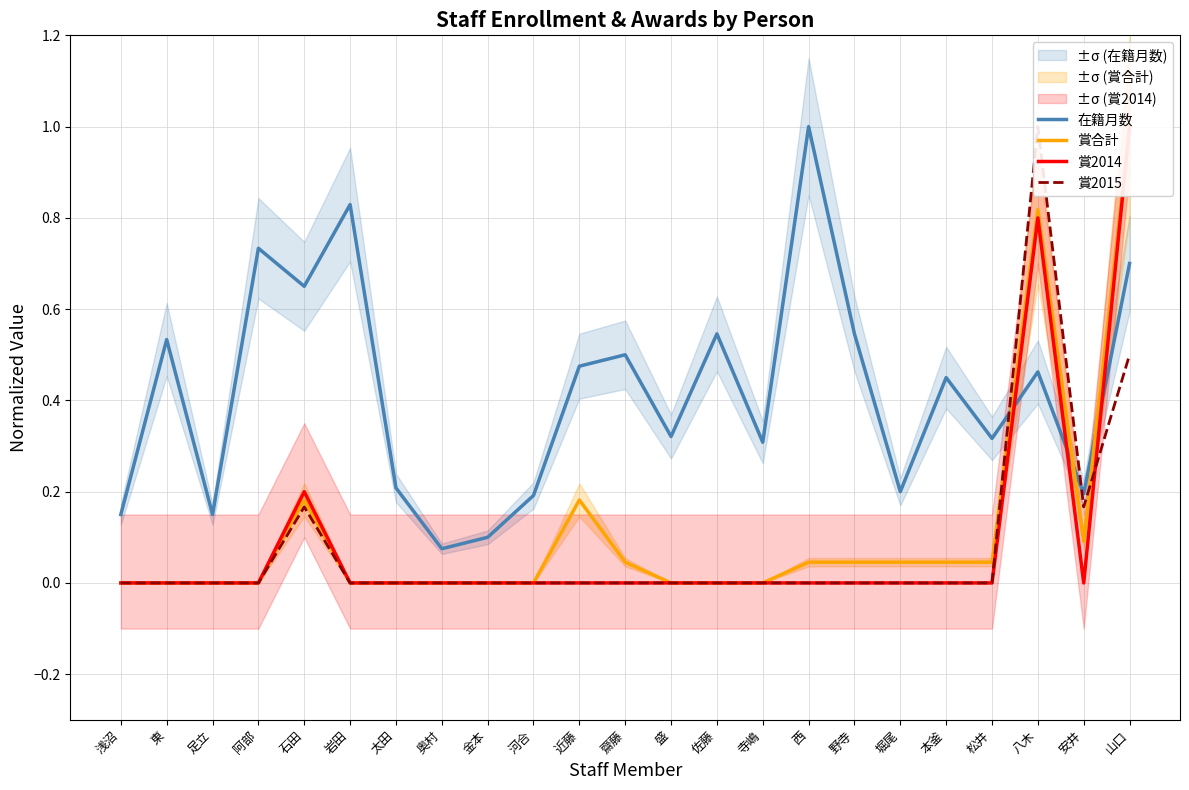

Reading left to right, list all the values displayed in this chart.

在籍月数: 0.1	0.5	0.1	0.7	0.7	0.8	0.2	0.1	0.1	0.2	0.5	0.5	0.3	0.5	0.3	1.0	0.5	0.2	0.5	0.3	0.5	0.2	0.7
賞合計: 0.0	0.0	0.0	0.0	0.2	0.0	0.0	0.0	0.0	0.0	0.2	0.0	0.0	0.0	0.0	0.0	0.0	0.0	0.0	0.0	0.8	0.1	1.0
賞2014: 0.0	0.0	0.0	0.0	0.2	0.0	0.0	0.0	0.0	0.0	0.0	0.0	0.0	0.0	0.0	0.0	0.0	0.0	0.0	0.0	0.8	0.0	1.0
賞2015: 0.0	0.0	0.0	0.0	0.2	0.0	0.0	0.0	0.0	0.0	0.0	0.0	0.0	0.0	0.0	0.0	0.0	0.0	0.0	0.0	1.0	0.2	0.5